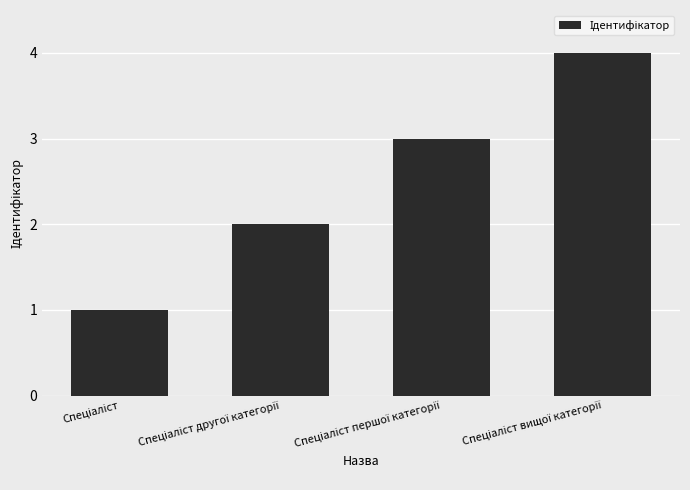

What is the difference between the maximum and minimum values?

3